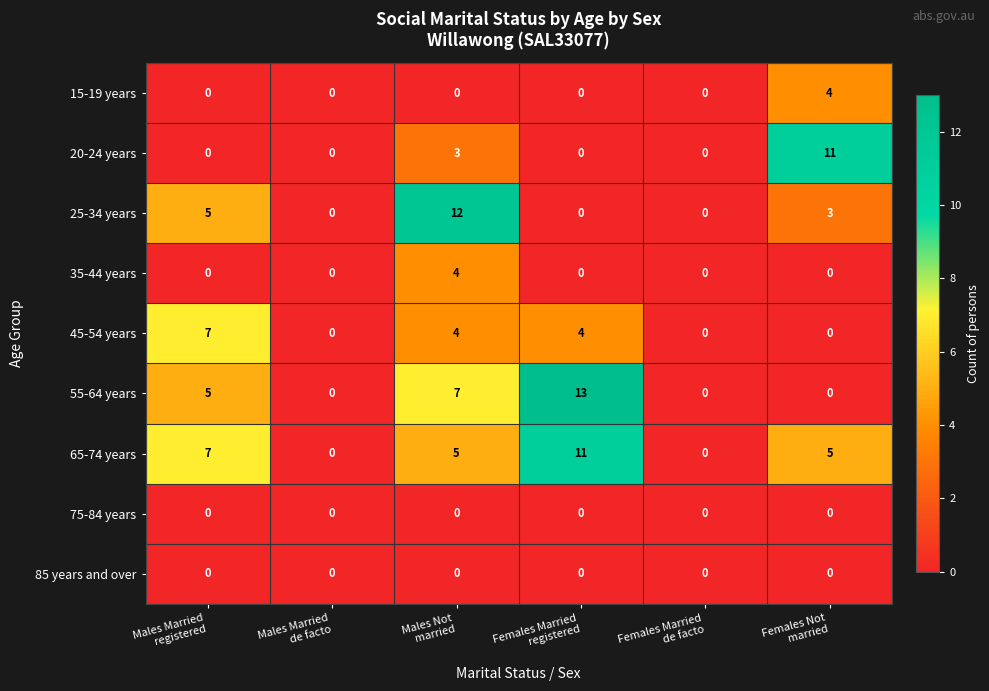

What is the greatest value displayed?

13